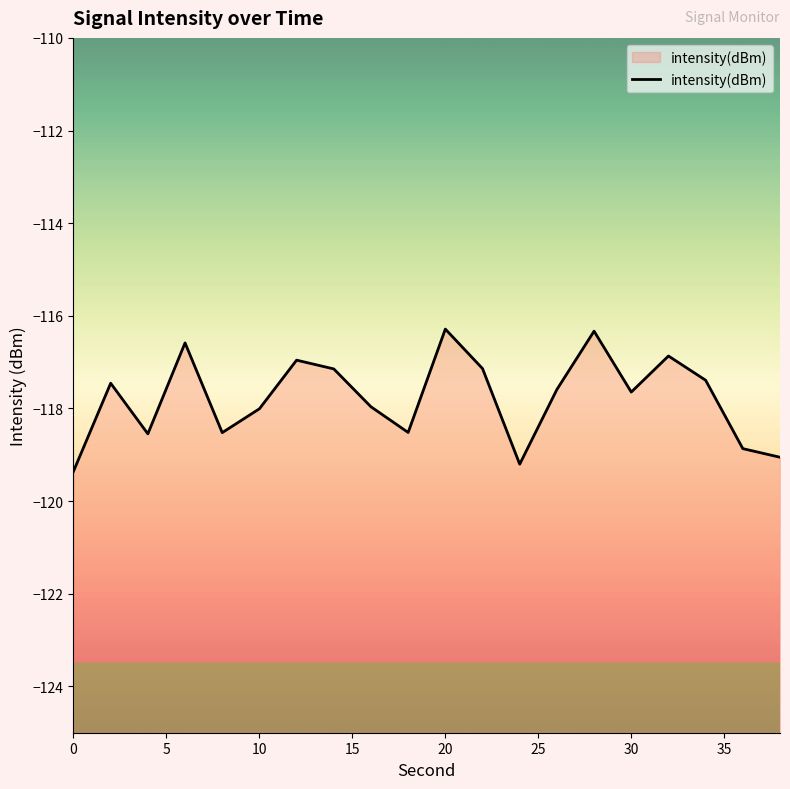

What is the minimum value shown in the chart?

-119.4